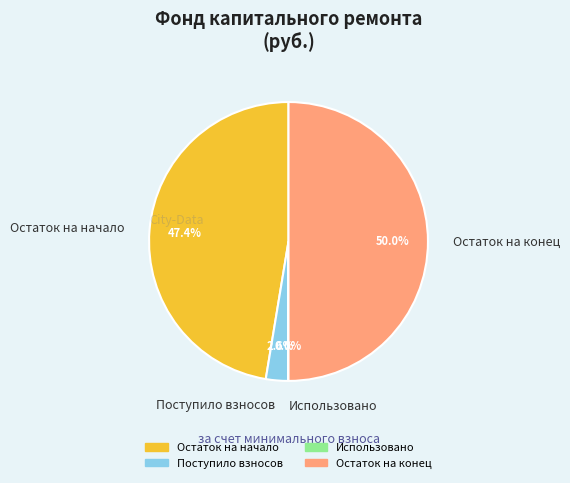

Does Остаток на начало represent more than half of the total?

No